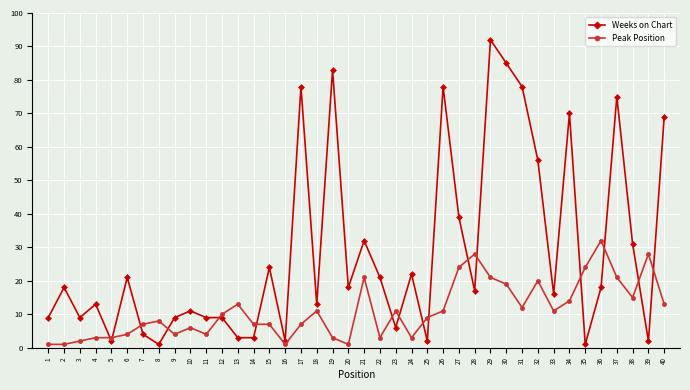

Which series has the widest spread of values?

Weeks on Chart